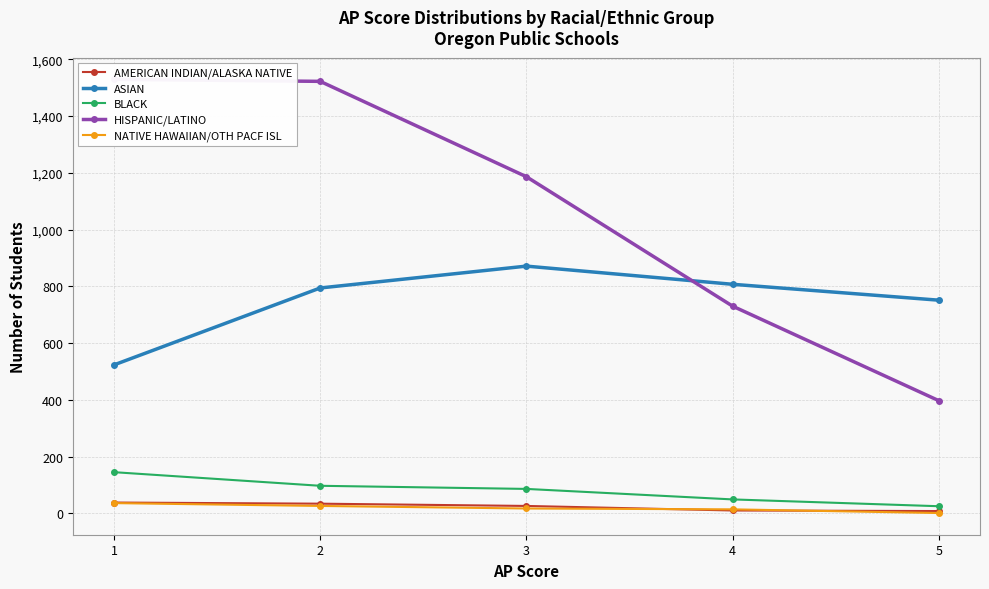

The BLACK series shows 12 at 4. True or false?

False